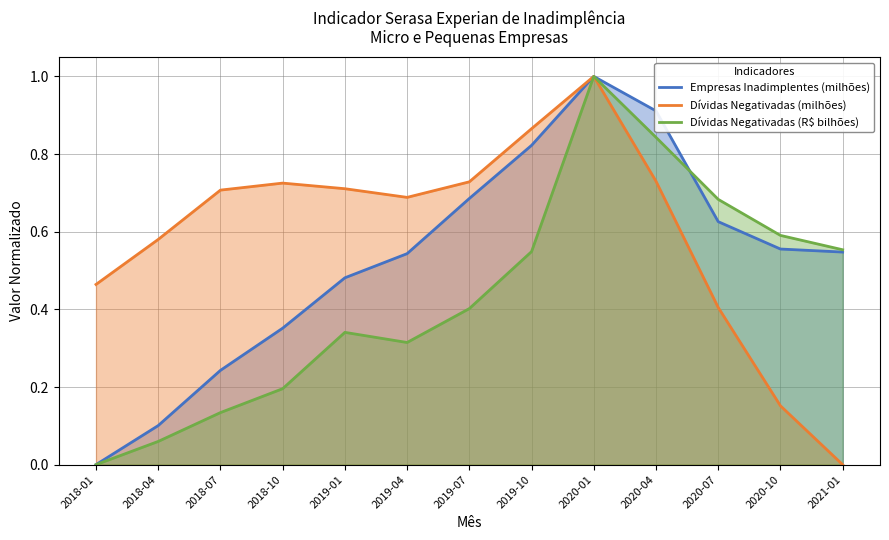

What is the average value of the Empresas Inadimplentes (milhões) series?

0.5